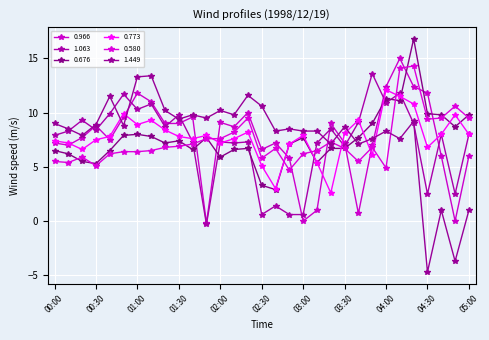

Rank the categories by 0.580 value from highest to lowest.

04:20, 04:10, 04:50, 02:20, 04:40, 05:00, 04:30, 02:10, 01:50, 02:00, 03:20, 01:40, 01:30, 01:20, 03:50, 02:40, 03:30, 01:10, 03:10, 00:50, 01:00, 00:40, 03:00, 00:20, 02:30, 00:00, 03:40, 00:10, 00:30, 04:00, 02:50